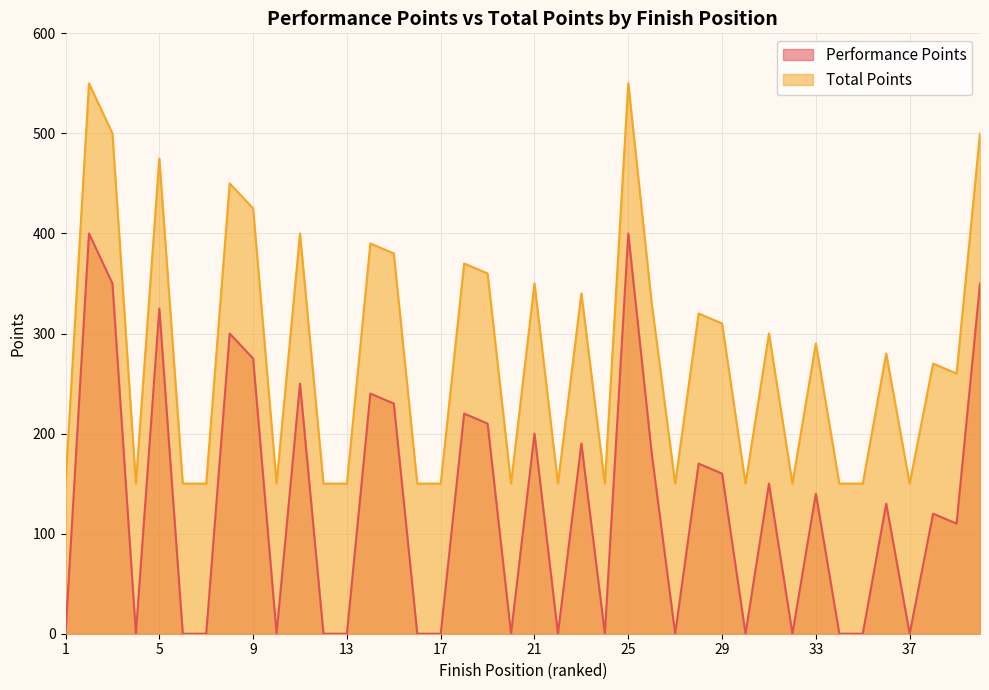

What is the spread (max minus min) of values at 21?

150